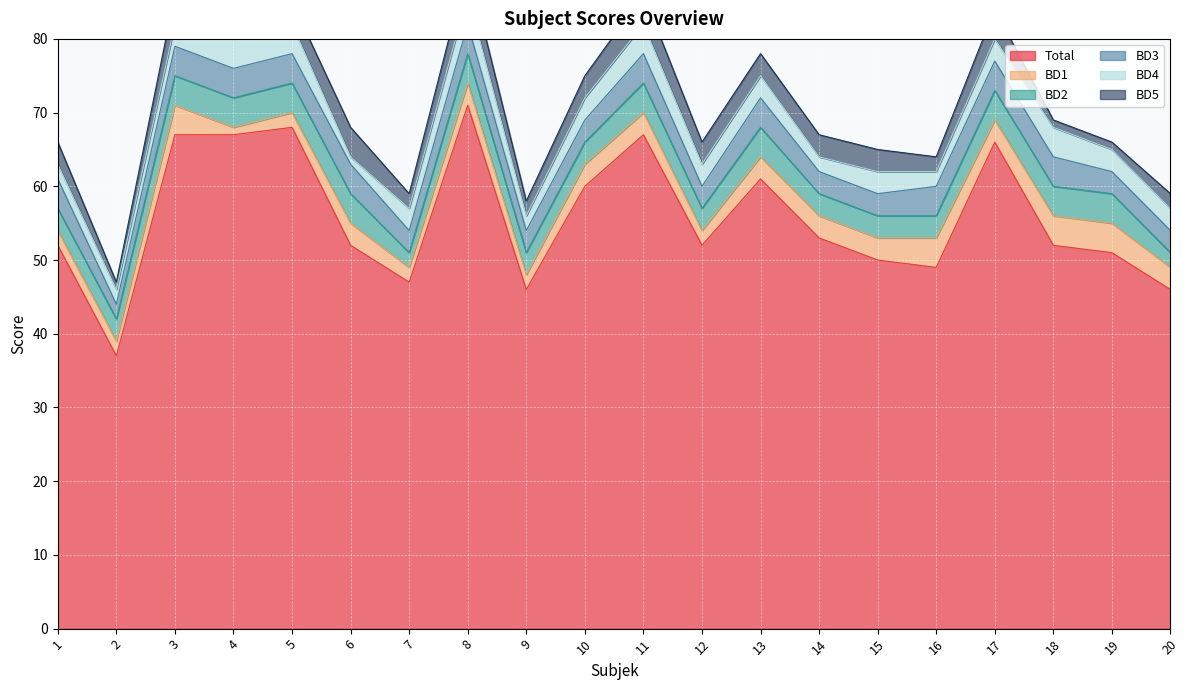

True or false: BD4 and Total cross at least once.

False